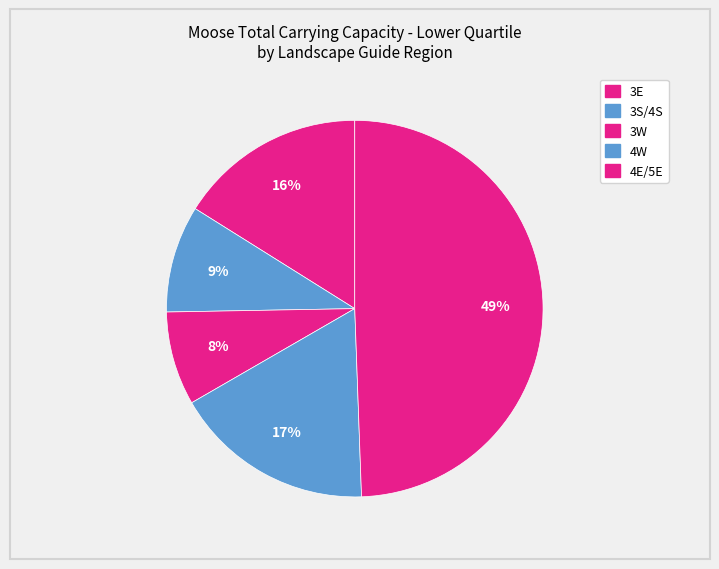

Count the number of slices in the pie.

5